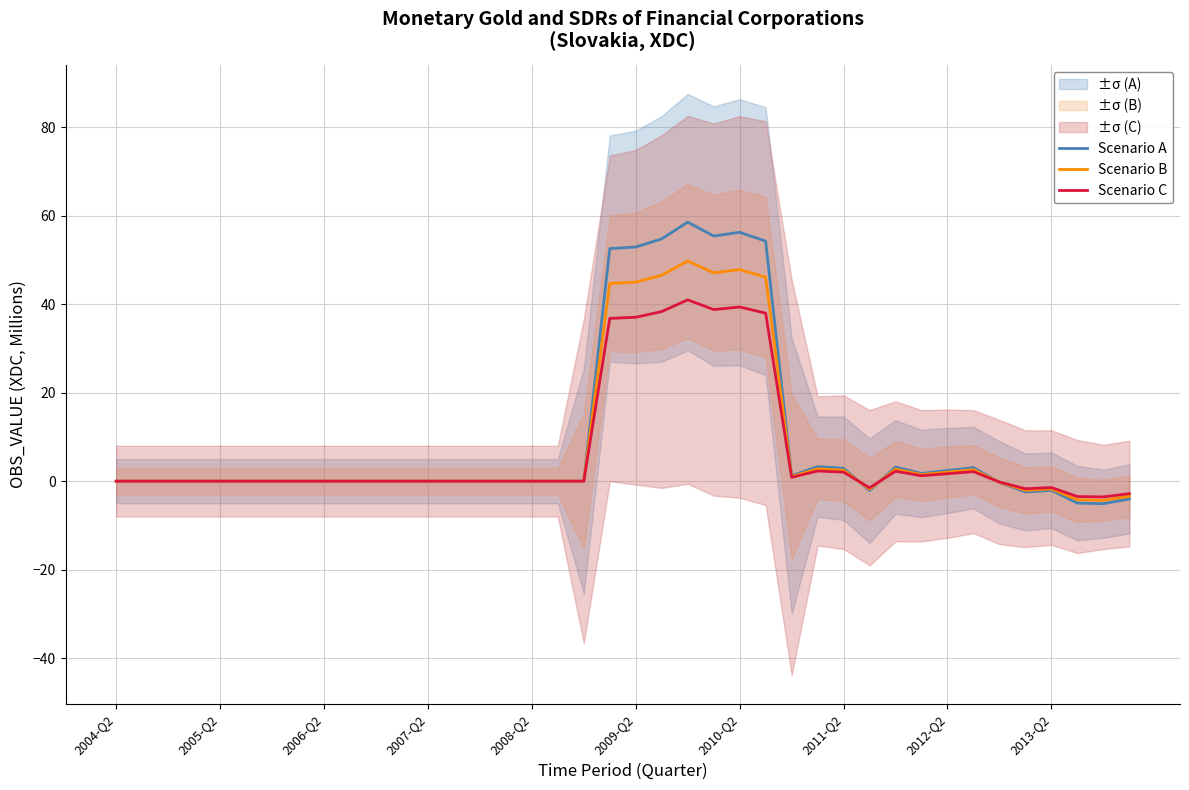

Between 26 and 17, which is larger?

26